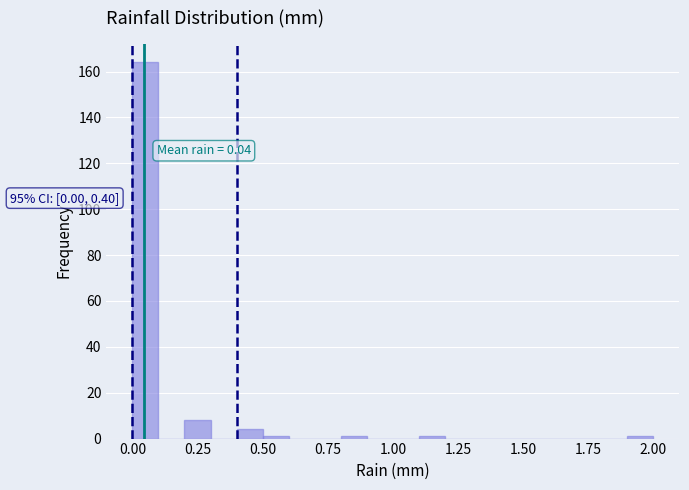

Around what value on the x-axis is the tallest bar? Give the approximate position of its centre, as read against the axis.

0.05